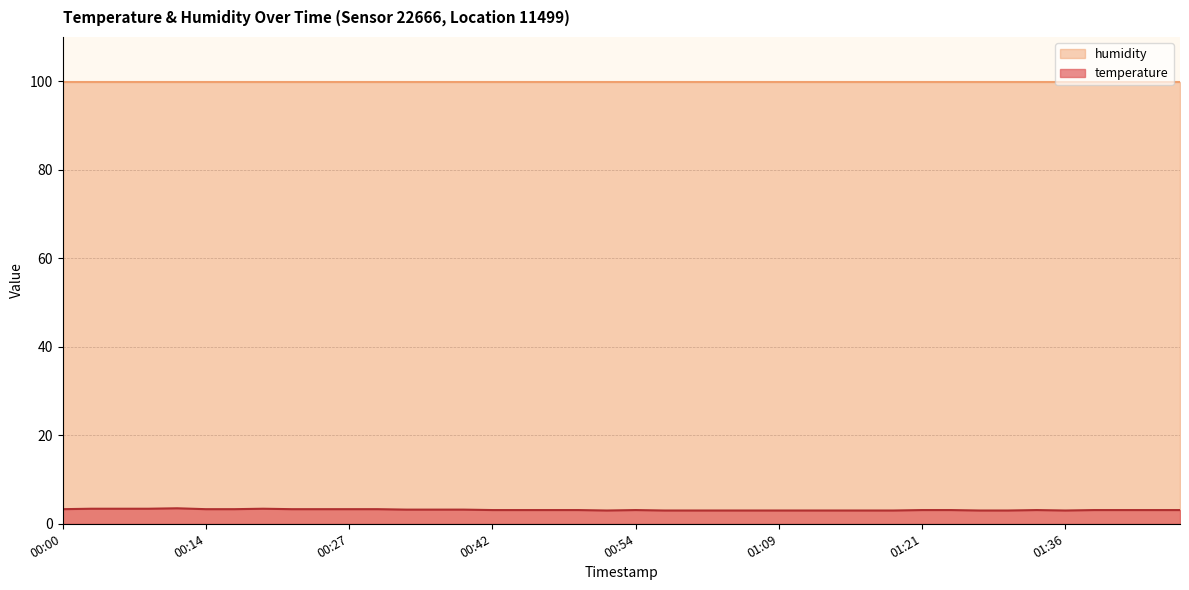

Reading left to right, what are all the values shown in this chart?

00:00=3.3	00:05=3.4	00:07=3.4	00:10=3.4	00:12=3.5	00:14=3.3	00:17=3.3	00:19=3.4	00:22=3.3	00:24=3.3	00:27=3.3	00:32=3.3	00:34=3.2	00:37=3.2	00:39=3.2	00:42=3.1	00:44=3.1	00:47=3.1	00:49=3.1	00:51=3.0	00:54=3.1	00:59=3.0	01:02=3.0	01:04=3.0	01:07=3.0	01:09=3.0	01:11=3.0	01:14=3.0	01:16=3.0	01:19=3.0	01:21=3.1	01:26=3.1	01:29=3.0	01:31=3.0	01:34=3.1	01:36=3.0	01:39=3.1	01:41=3.1	01:44=3.1	01:49=3.1